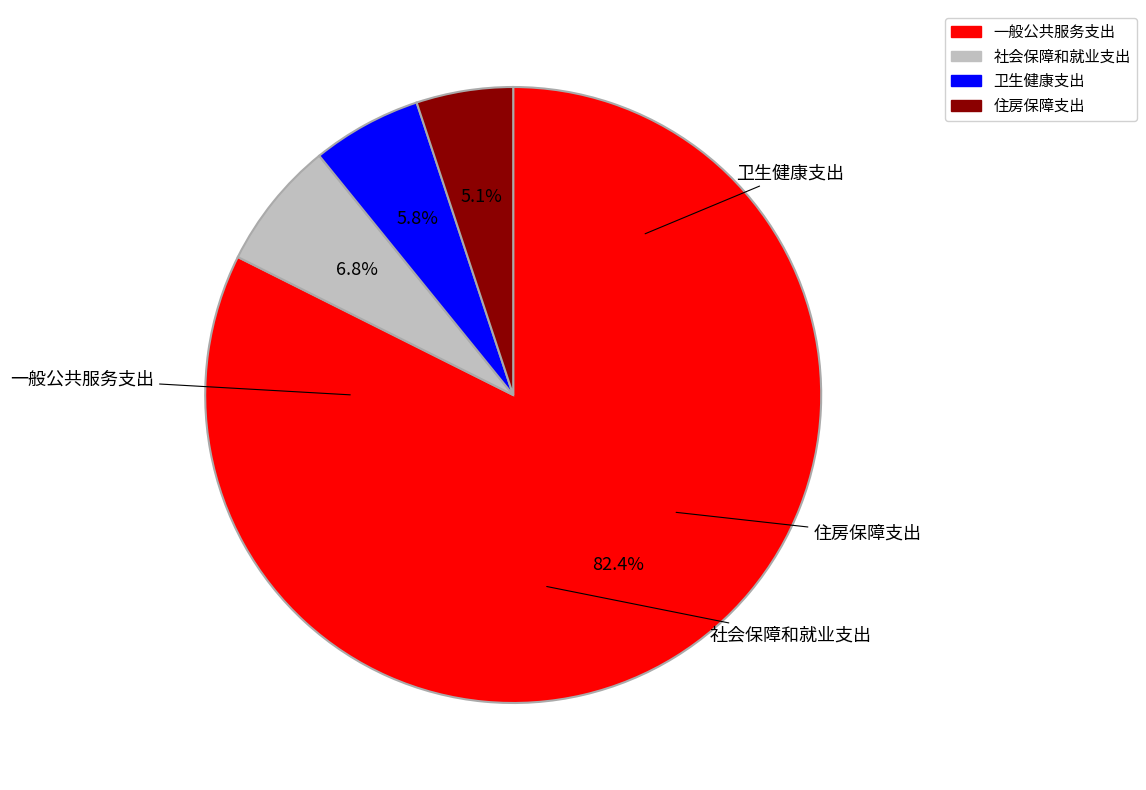

To the nearest percent, what is the difference between the largest and smallest slice percentages?

77%